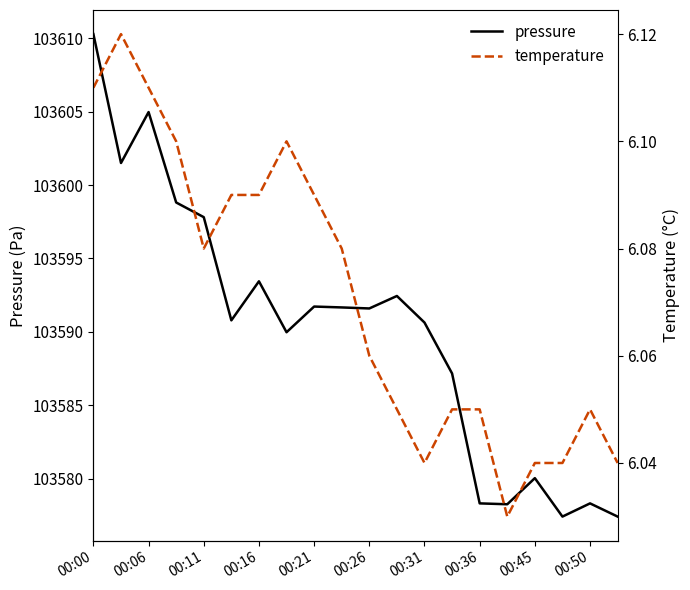

Which category has the highest value in the pressure series?

00:00